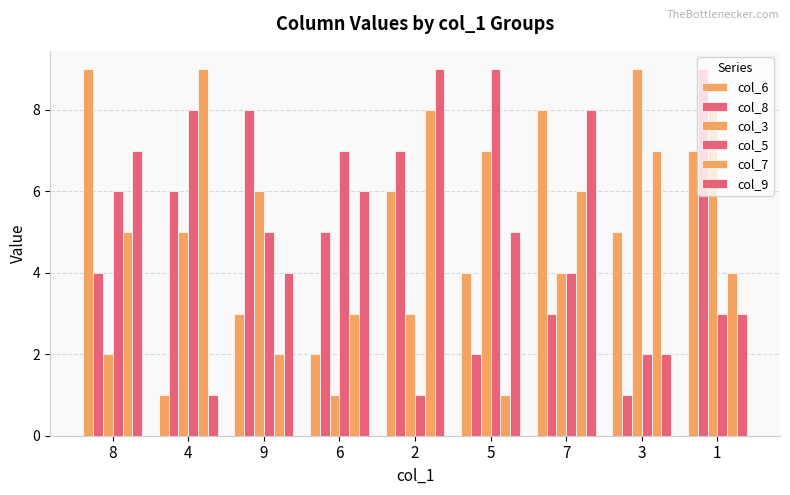

Is it true that col_9 equals 9 at 2?

True